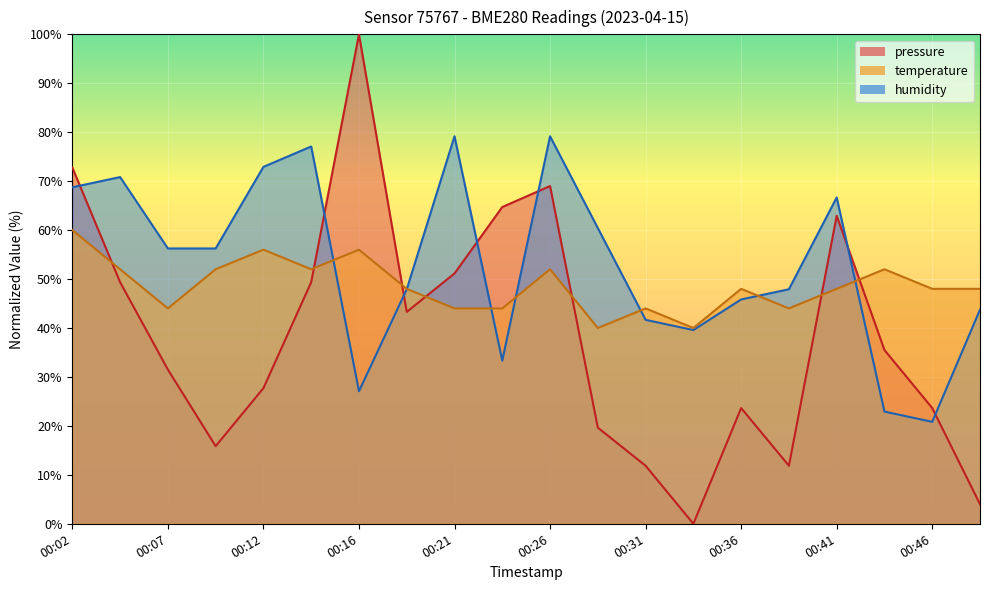

Rank the series by their maximum value, from highest to lowest.

pressure, humidity, temperature